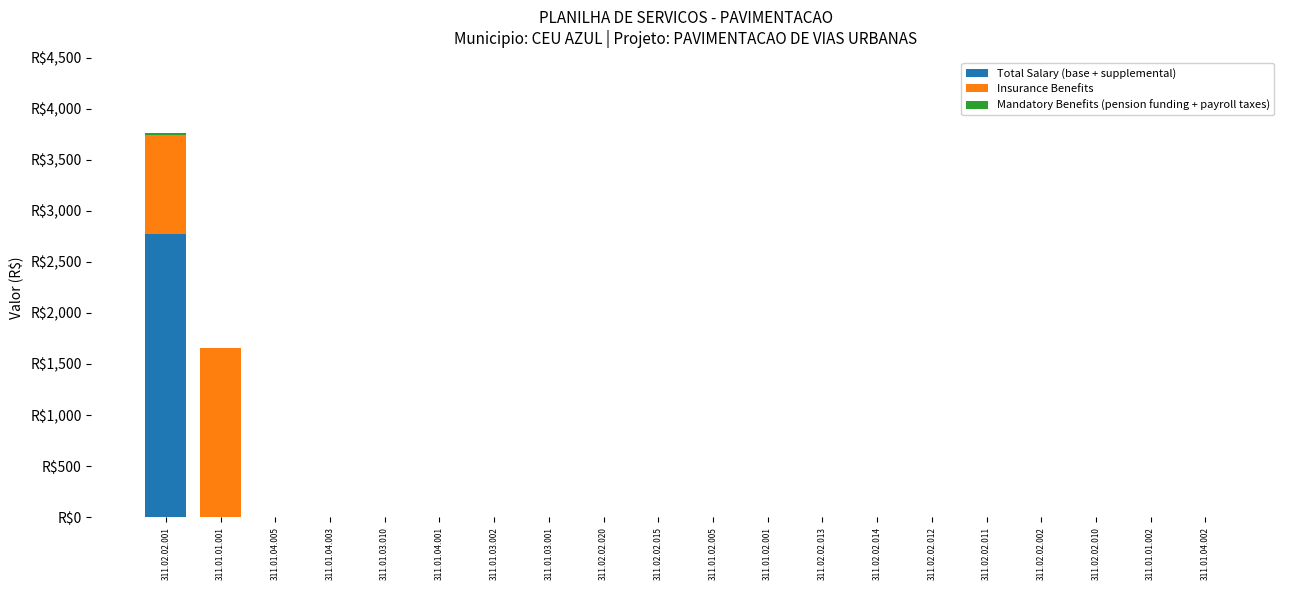

How many values in Total Salary (base + supplemental) are above zero?

1